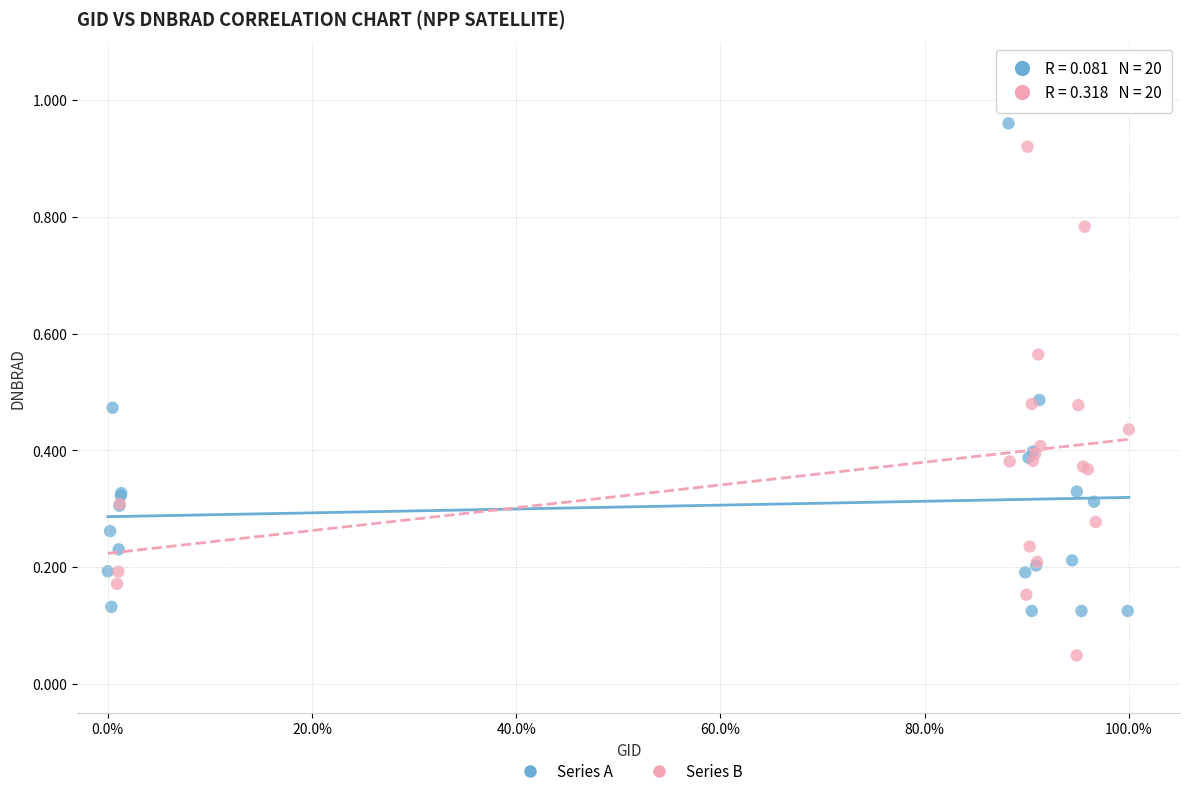

Which series reaches the minimum Y coordinate?

Series B